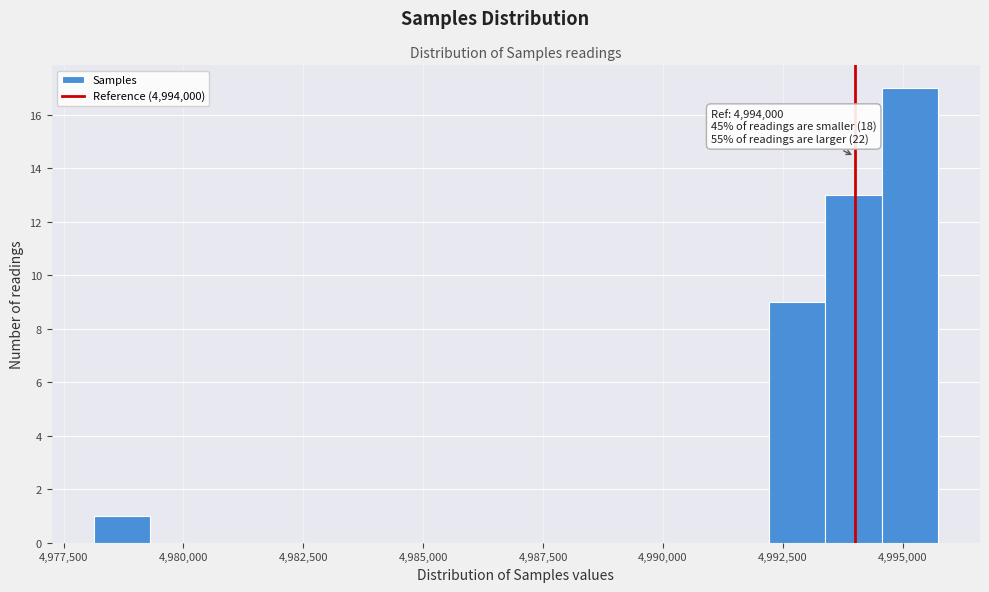

Around what value on the x-axis is the tallest bar? Give the approximate position of its centre, as read against the axis.

4995000